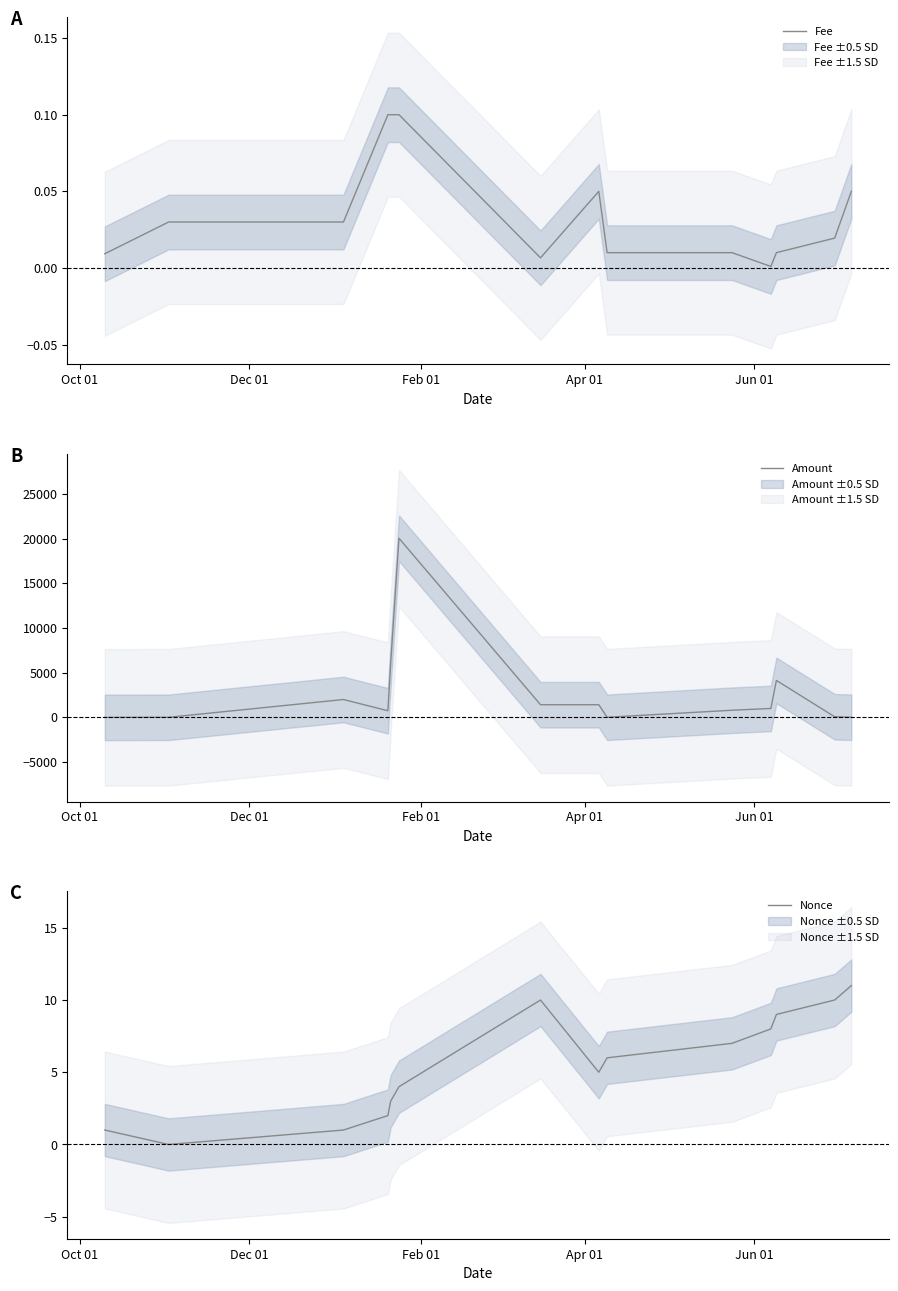

Which series has the widest spread of values?

Amount